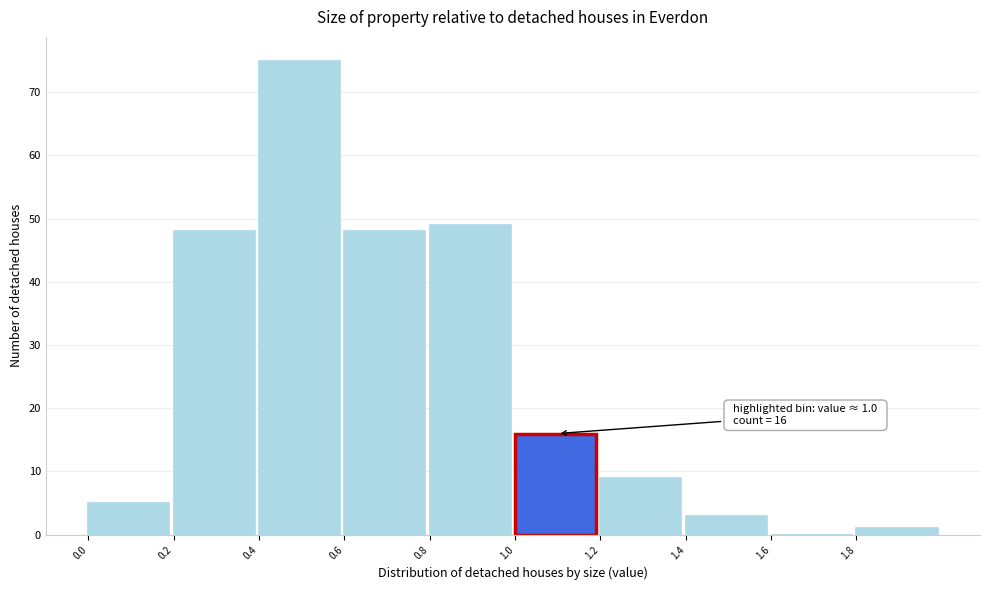

Which range on the x-axis has the tallest bar?

0.4 to 0.6